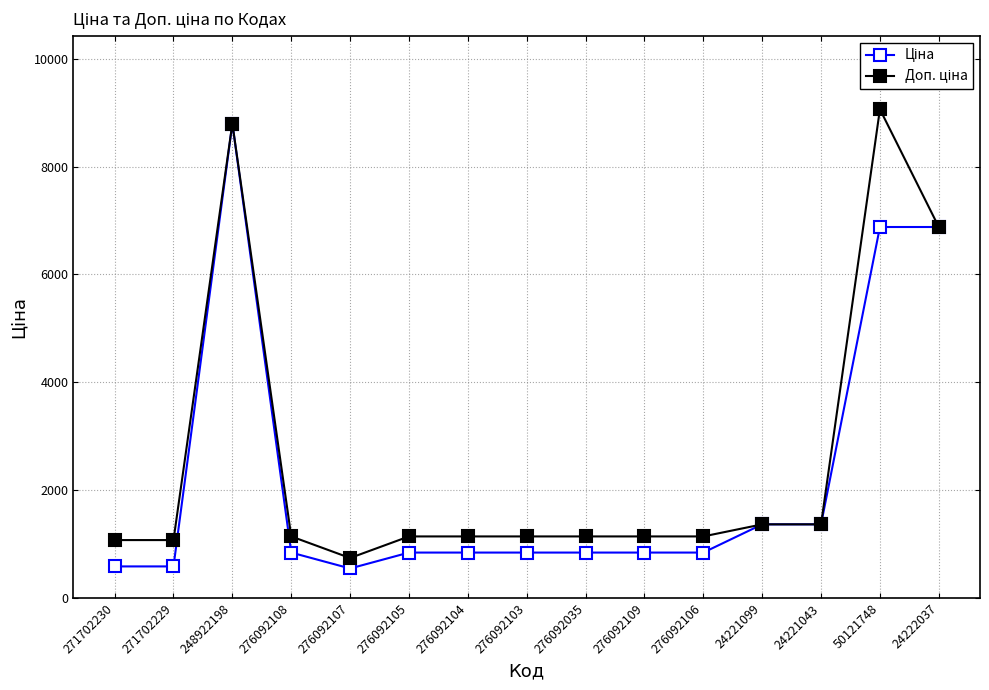

At which category does the chart reach its peak across all series?

50121748